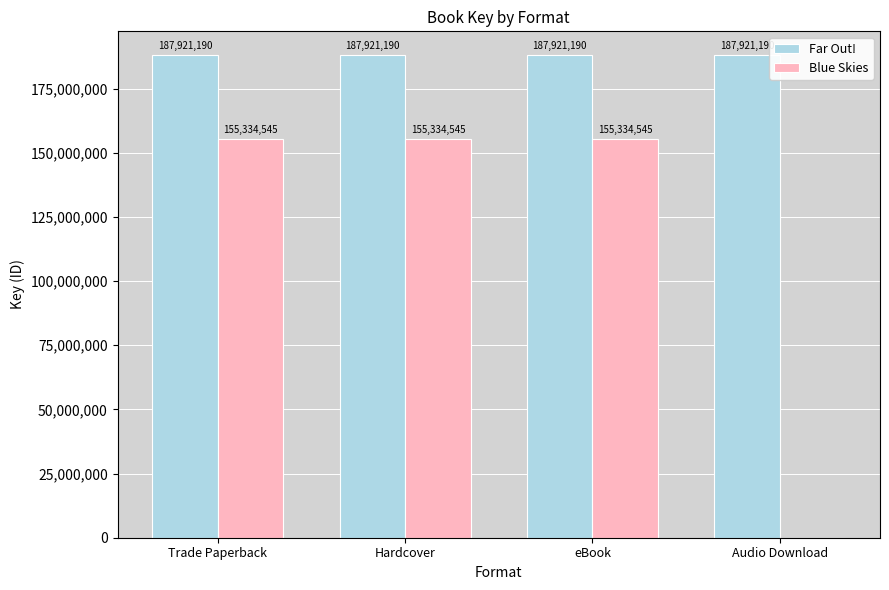

Between eBook and Audio Download, which series saw the biggest shift?

Blue Skies